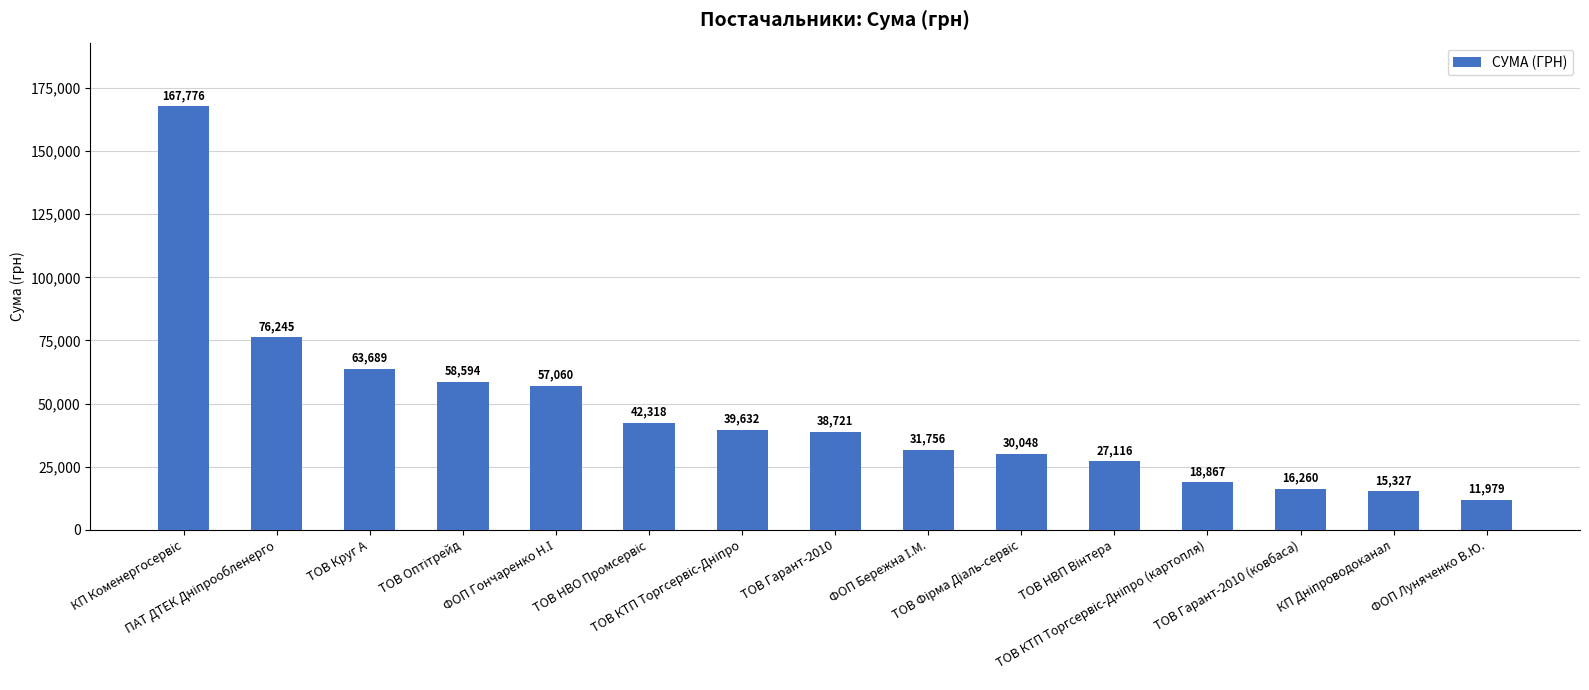

What is the smallest value displayed?

11979.0